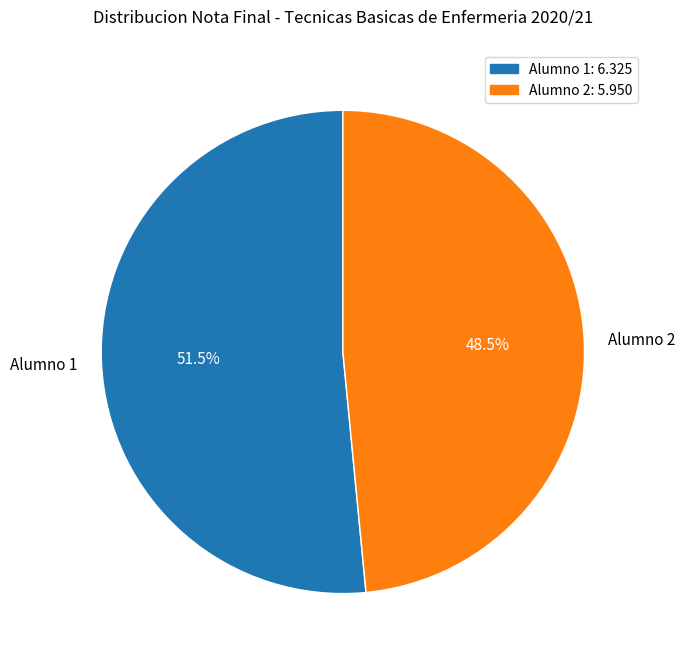

To the nearest percent, what is the difference between the largest and smallest slice percentages?

3%